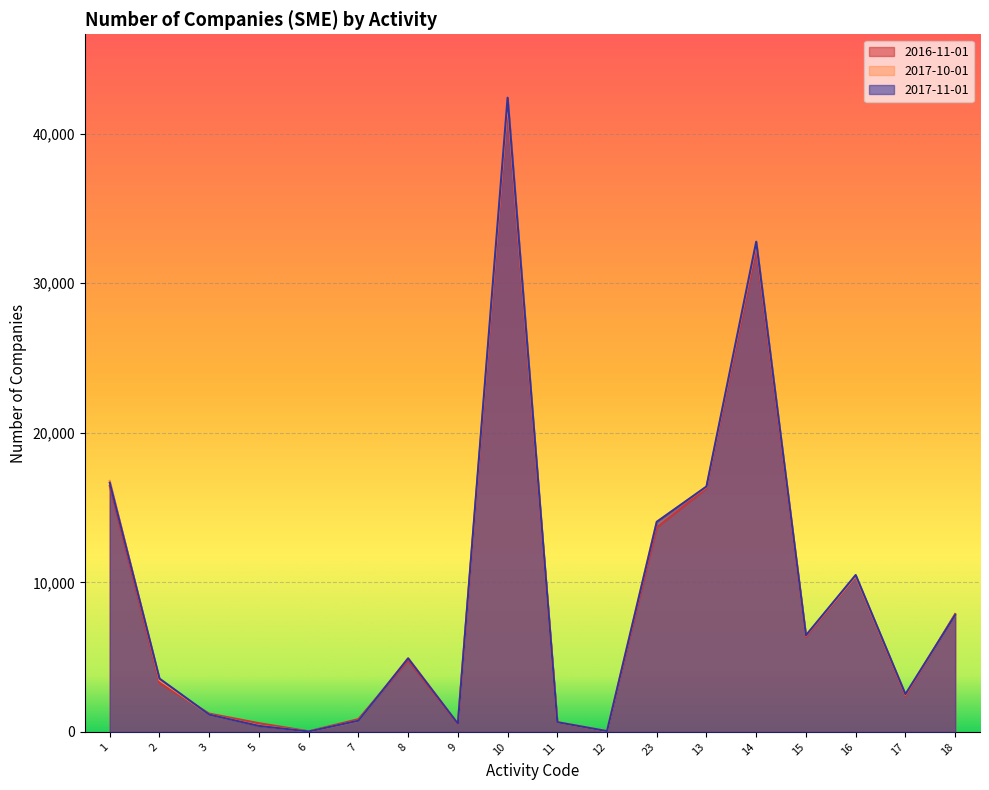

What is the value of the 2017-10-01 point at the 4th from the left?

419